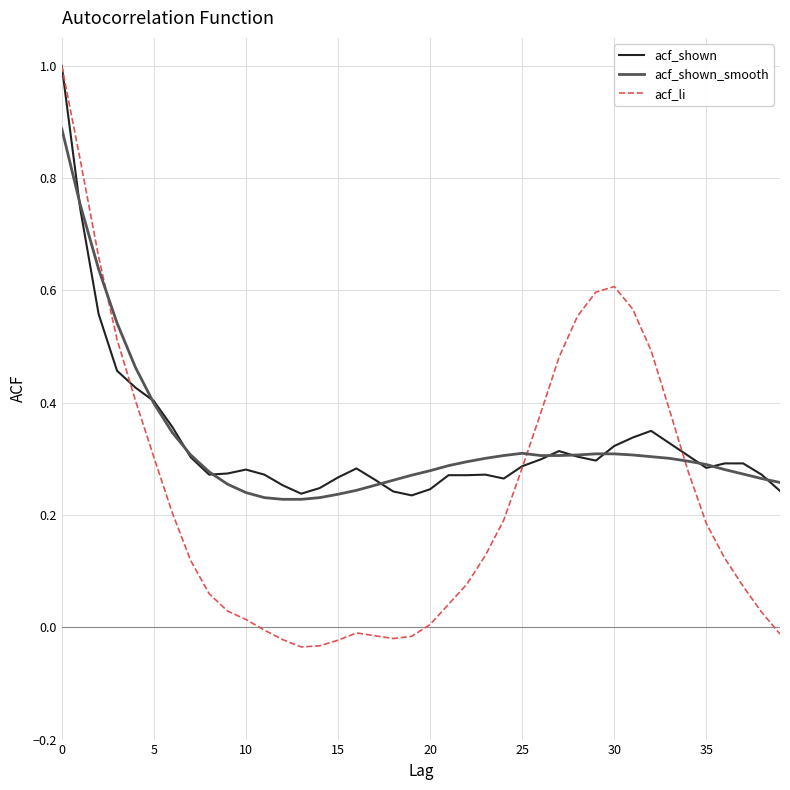

Is this an area chart (filled region under the line)?

No